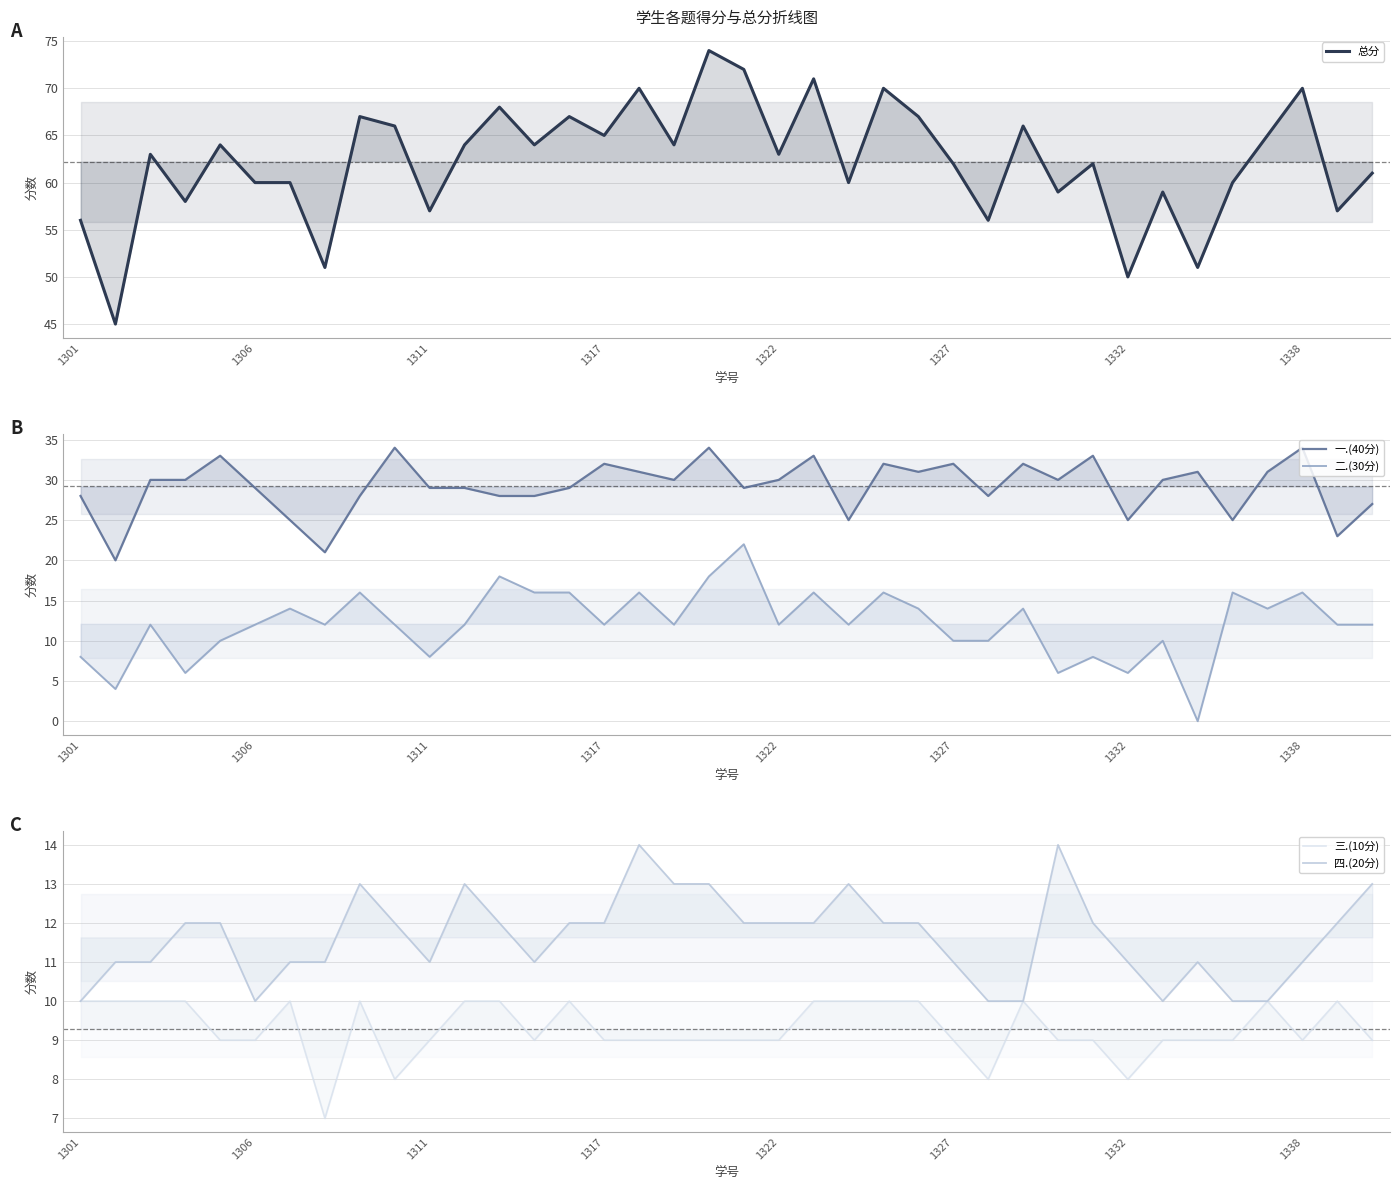

What is the sum of all 二.(30分) values?

460